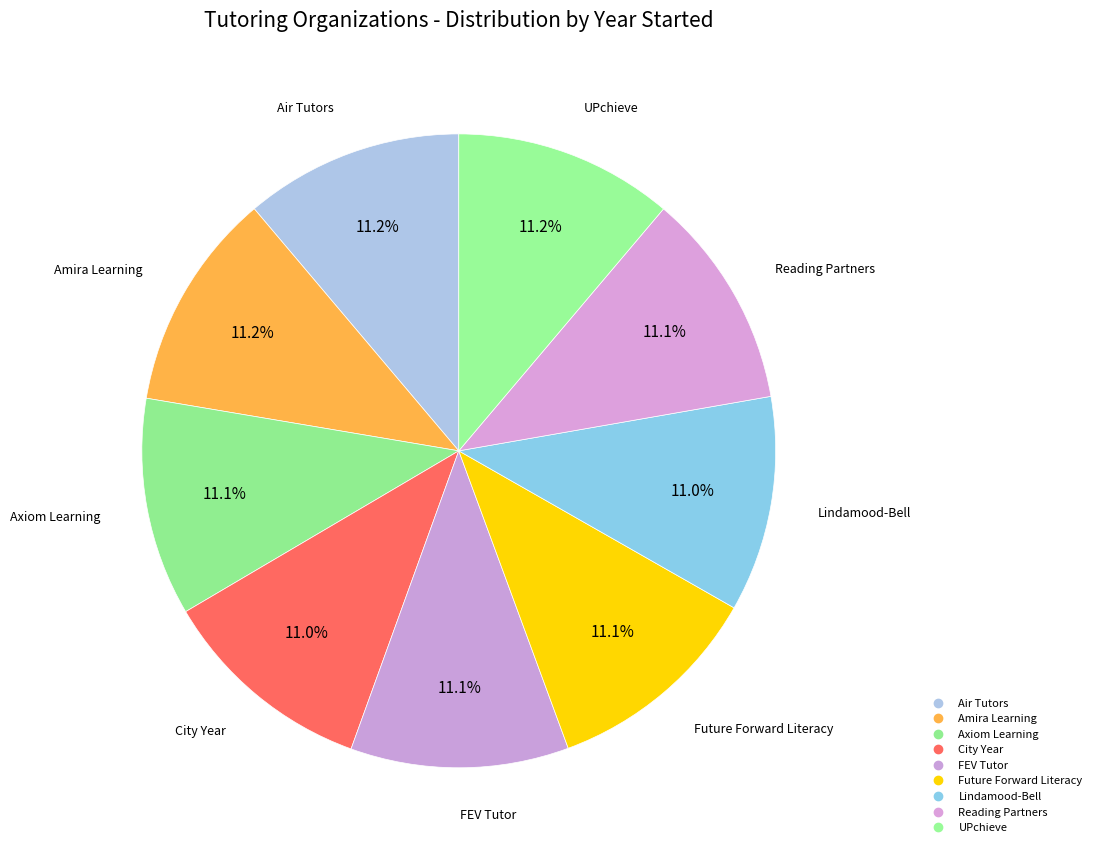

Rank the categories by value from highest to lowest.

Amira Learning, UPchieve, Air Tutors, Future Forward Literacy, FEV Tutor, Axiom Learning, Reading Partners, City Year, Lindamood-Bell